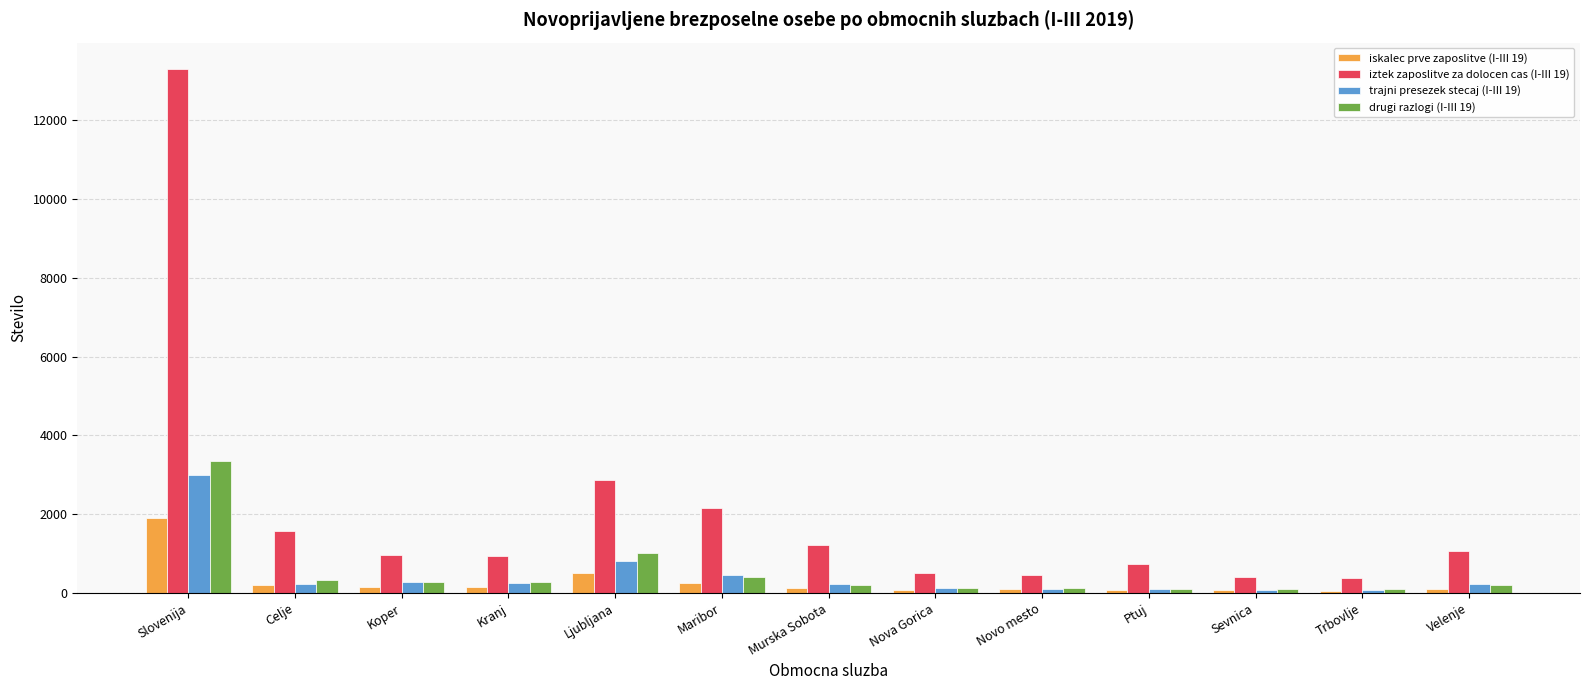

List the series in order of their peak value, highest first.

iztek zaposlitve za dolocen cas (I-III 19), drugi razlogi (I-III 19), trajni presezek stecaj (I-III 19), iskalec prve zaposlitve (I-III 19)